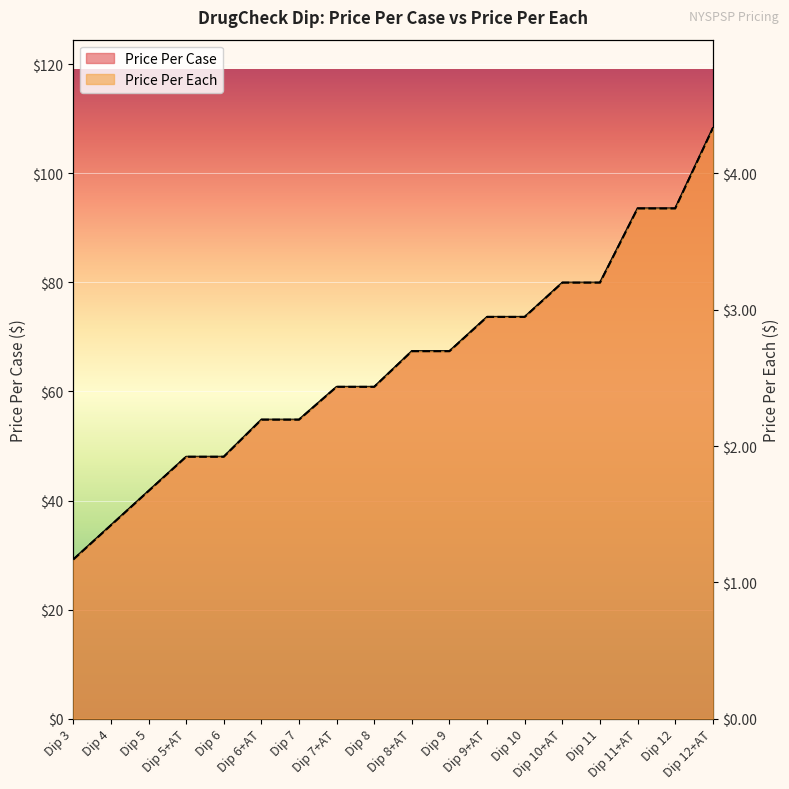

Is it true that Price Per Case equals 27.8 at Dip 5?

False